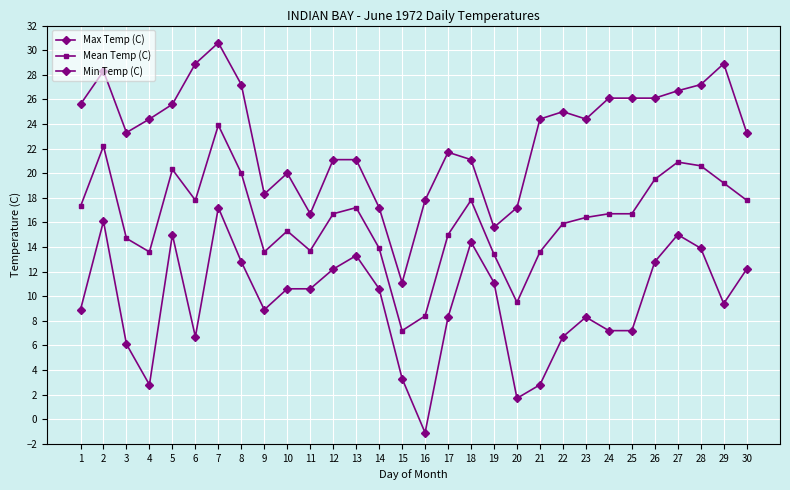

Is this an area chart (filled region under the line)?

No